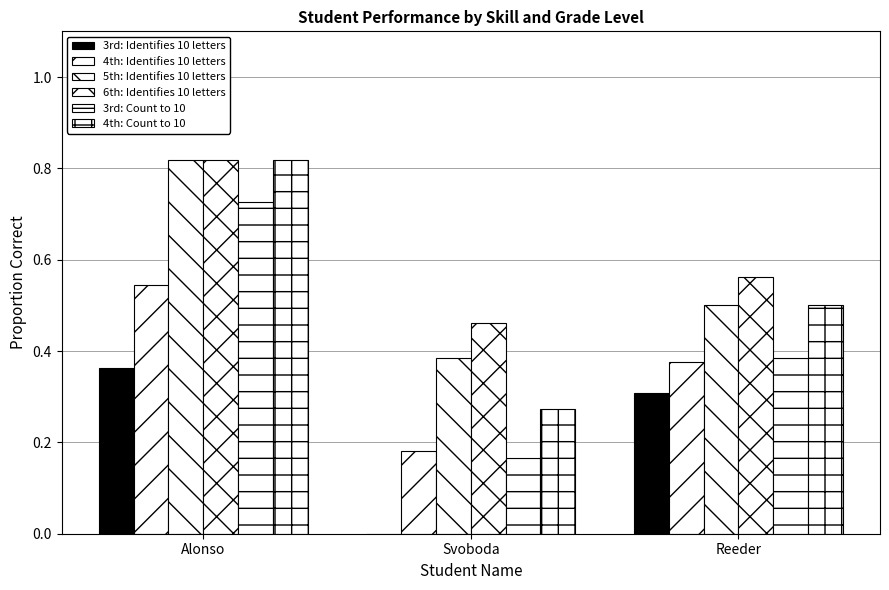

Which has a higher value, Svoboda or Alonso?

Alonso